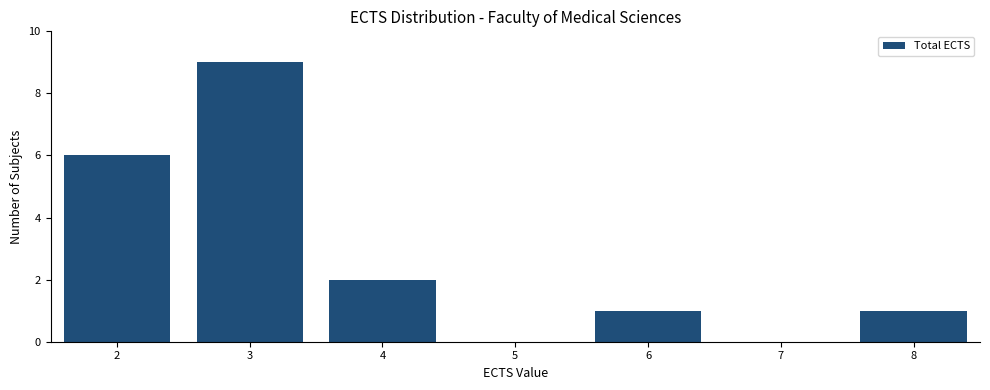

Reading left to right, transcribe this chart: for each bar, give the range it covers on the x-axis and its height. The values are not printed on the chart, so give them approximately, as read against the axis.

1.5 to 2.5: 6
2.5 to 3.5: 9
3.5 to 4.5: 2
4.5 to 5.5: 0
5.5 to 6.5: 1
6.5 to 7.5: 0
7.5 to 8.5: 1